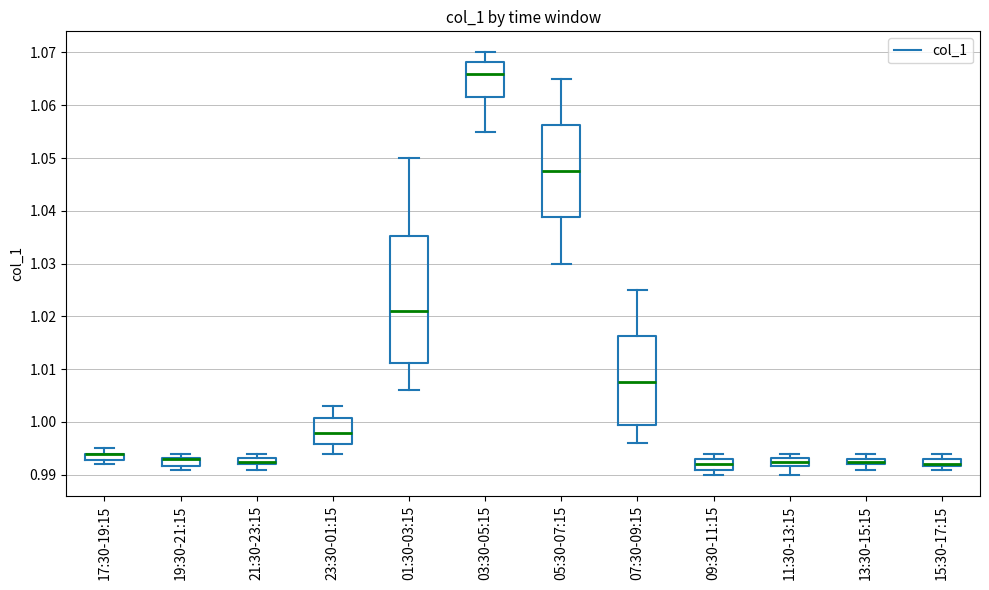

Where is the upper edge of the box for 21:30-23:15 on the y-axis? The values are not printed on the chart, so give them approximately, as read against the axis.

0.993